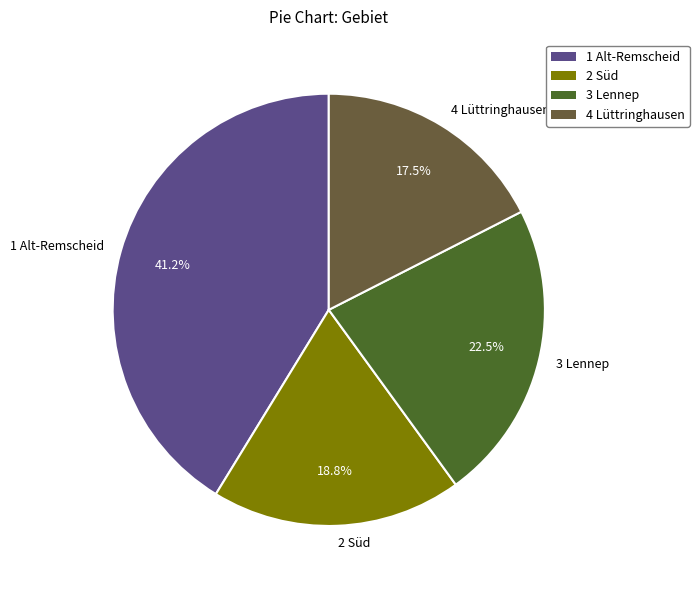

How many segments does this pie chart have?

4